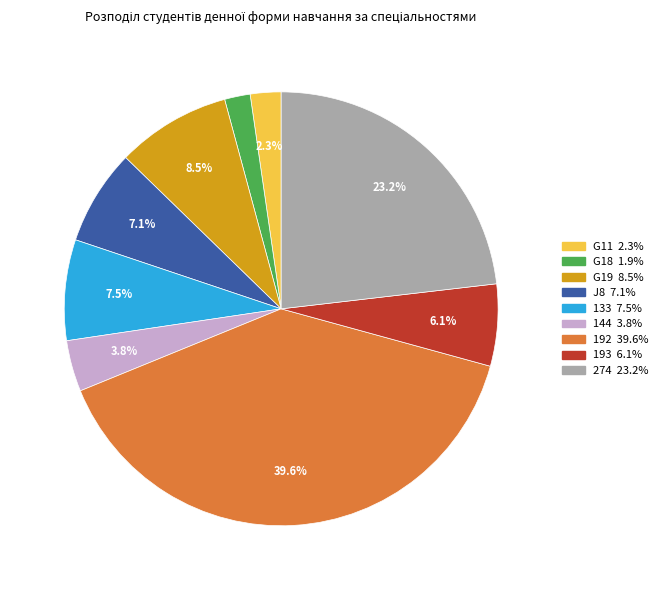

Which category has the biggest portion of the pie?

192